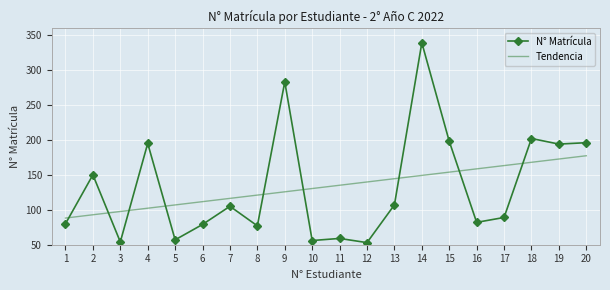

How many categories are shown in the chart?

20